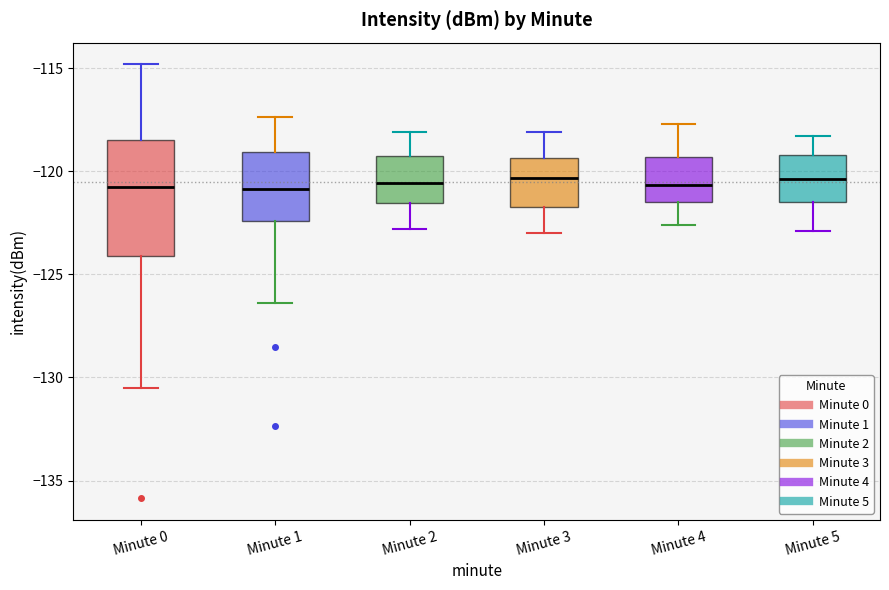

Where is the lower edge of the box for Minute 2 on the y-axis? The values are not printed on the chart, so give them approximately, as read against the axis.

-121.5